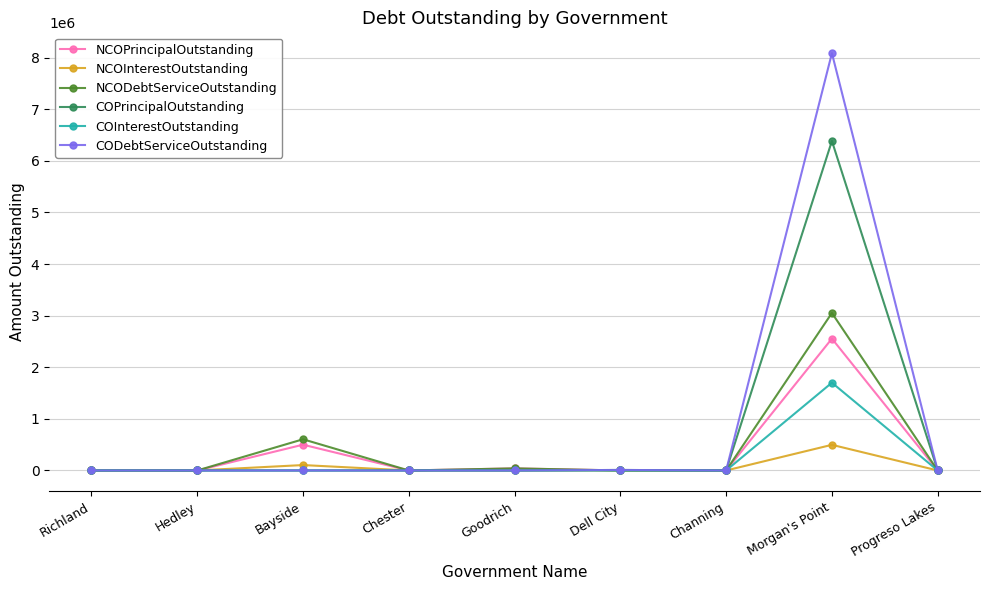

List the series in order of their peak value, lowest first.

NCOInterestOutstanding, COInterestOutstanding, NCOPrincipalOutstanding, NCODebtServiceOutstanding, COPrincipalOutstanding, CODebtServiceOutstanding